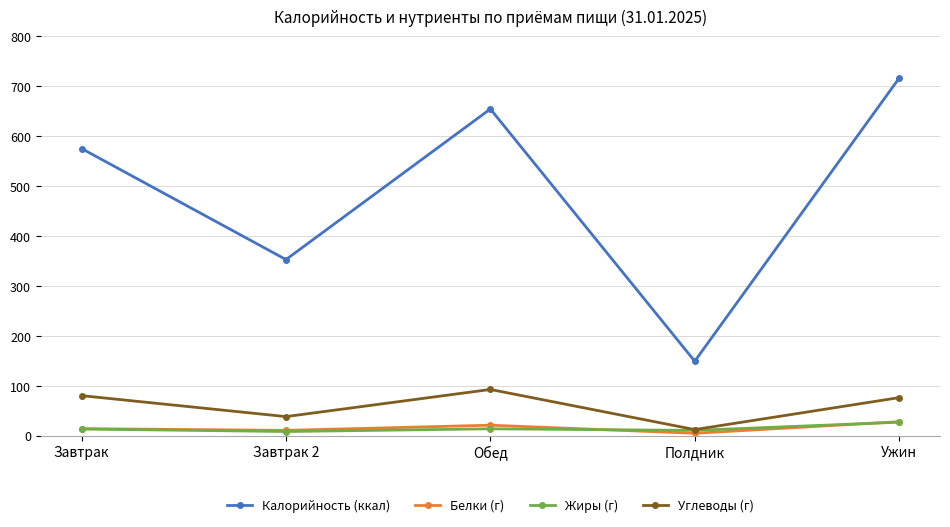

Where is Углеводы (г) nearest to the value 52?

Завтрак 2